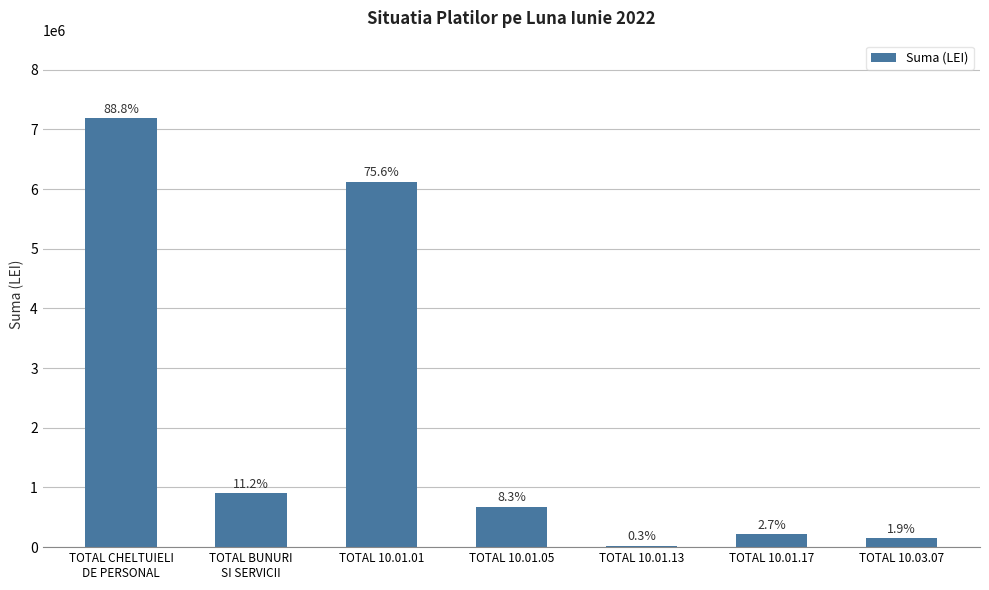

Rank the categories by value from lowest to highest.

TOTAL 10.01.13, TOTAL 10.03.07, TOTAL 10.01.17, TOTAL 10.01.05, TOTAL BUNURI
SI SERVICII, TOTAL 10.01.01, TOTAL CHELTUIELI
DE PERSONAL